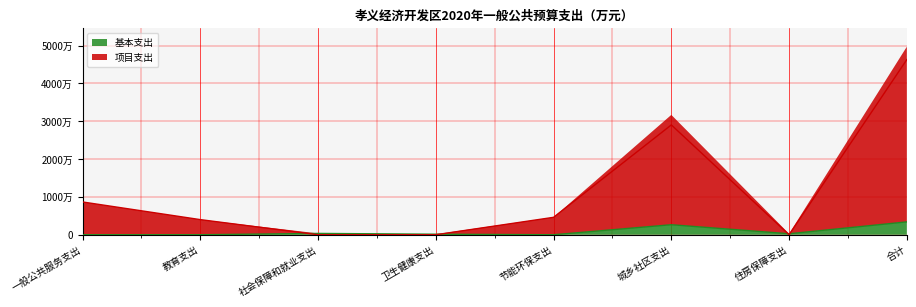

What are all the series names shown in the legend?

基本支出, 项目支出